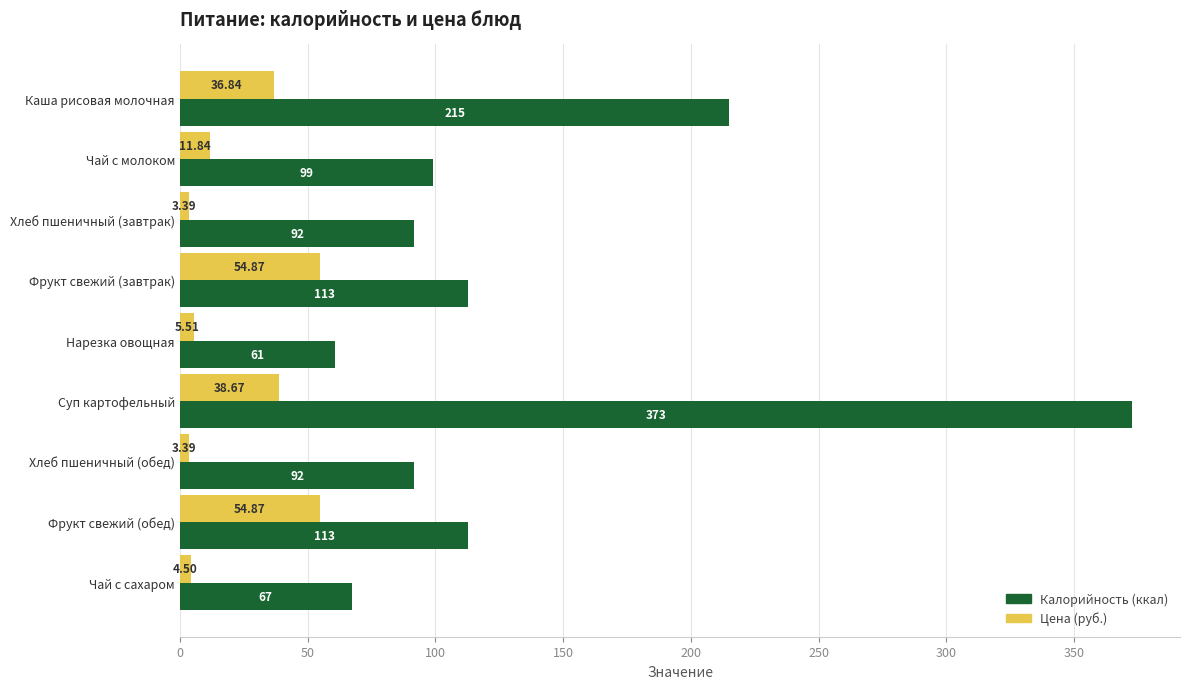

At Хлеб пшеничный (завтрак), list the series in order from smallest to largest.

Цена (руб.), Калорийность (ккал)